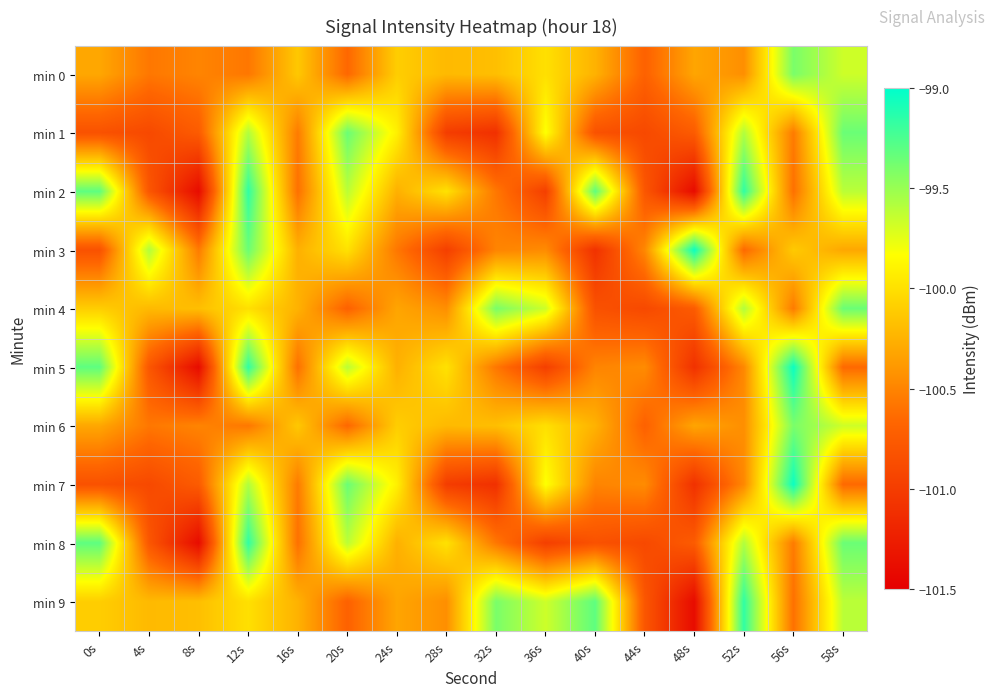

Which label corresponds to the largest value in the chart?

48s